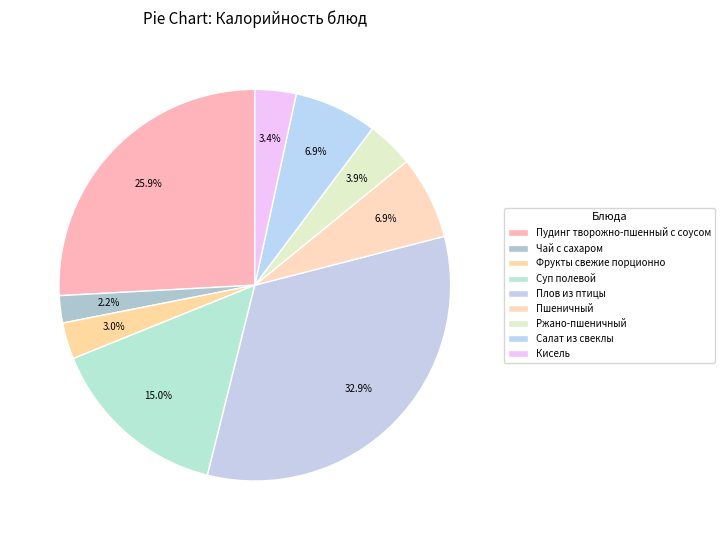

How many slices are in this pie chart?

9